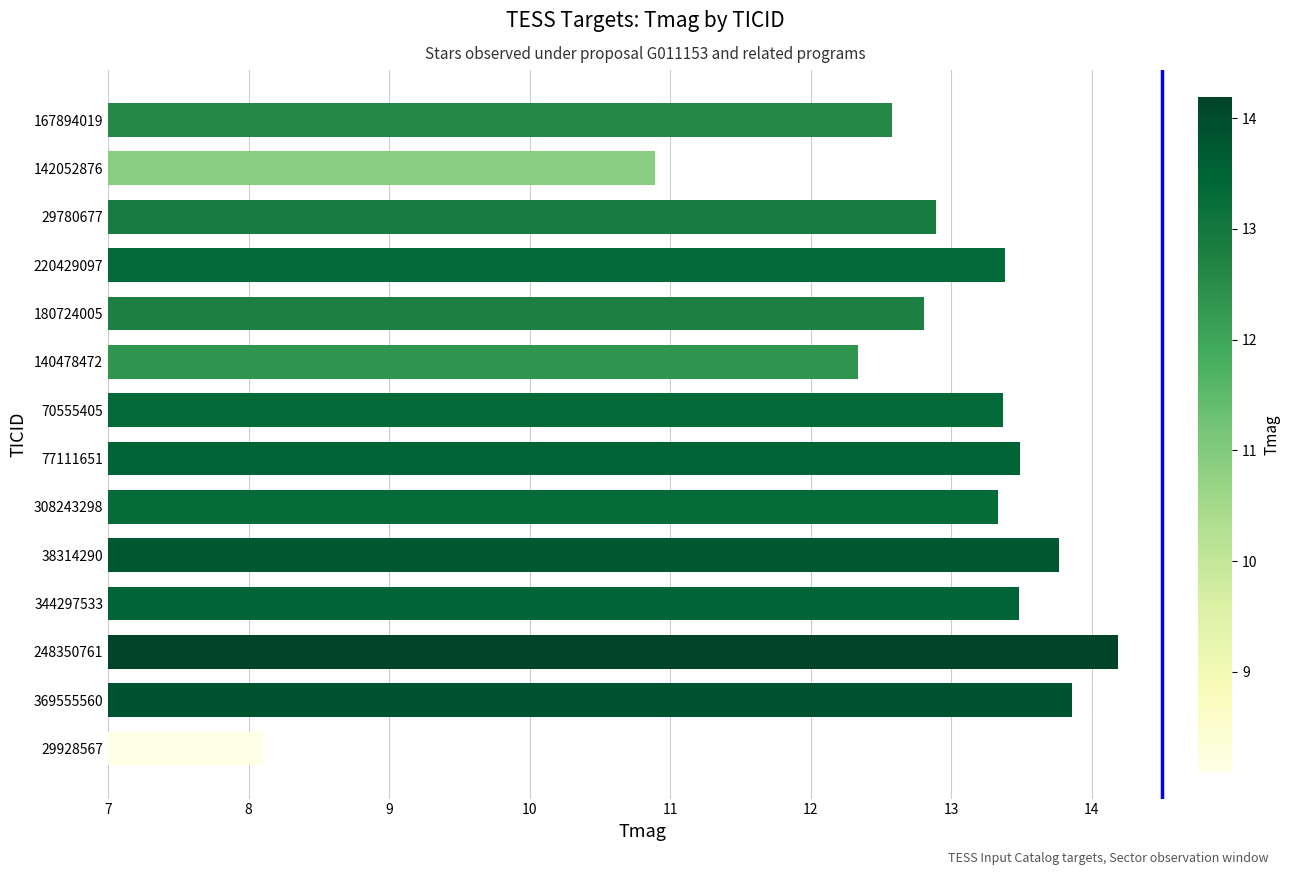

Reading bottom to top, transcribe all the data shown in this chart.

8.1	13.9	14.2	13.5	13.8	13.3	13.5	13.4	12.3	12.8	13.4	12.9	10.9	12.6